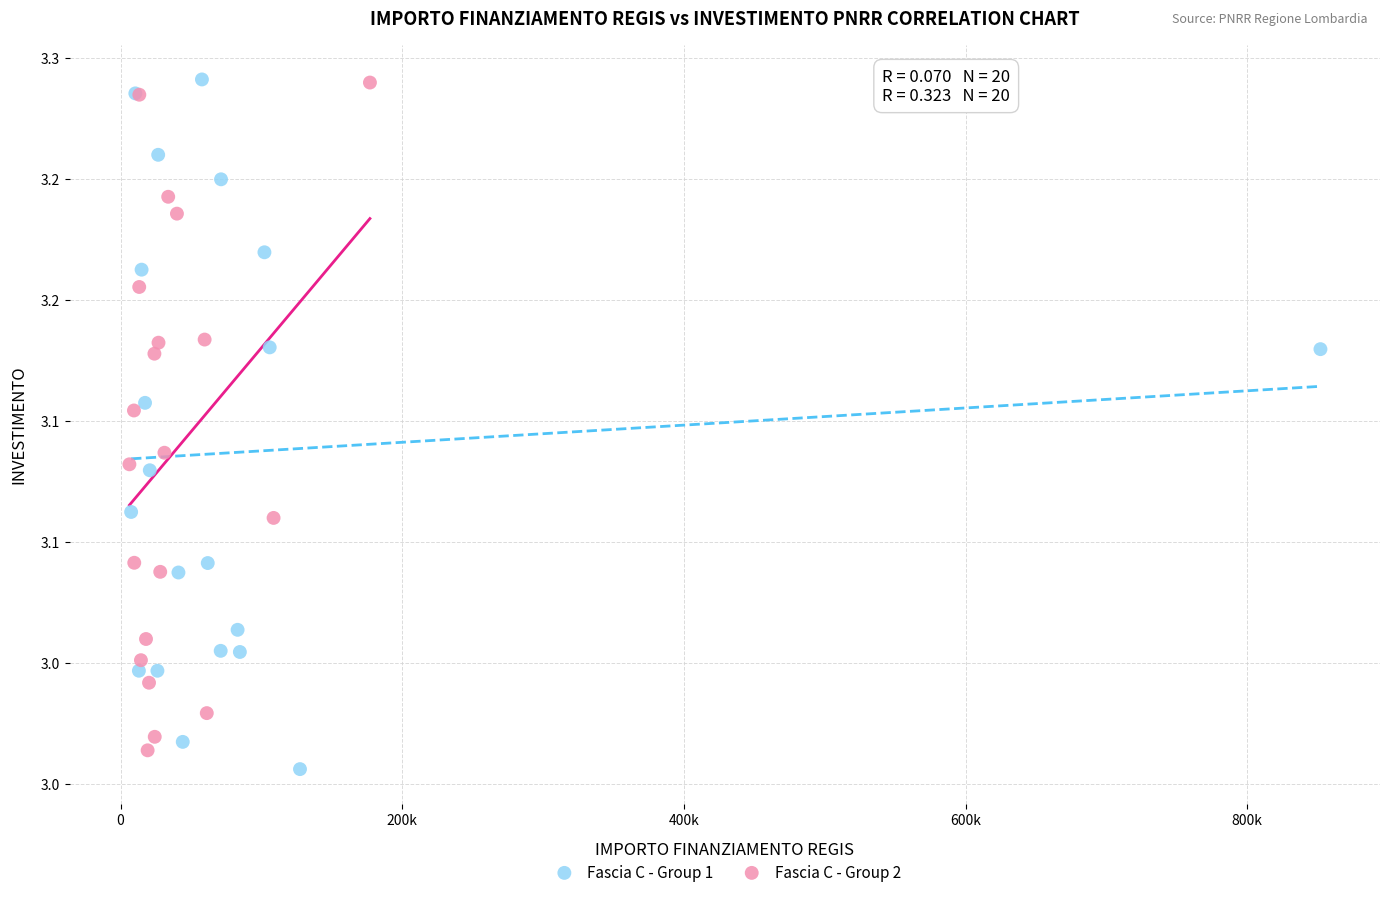

Which series reaches the minimum Y coordinate?

Fascia C - Group 1